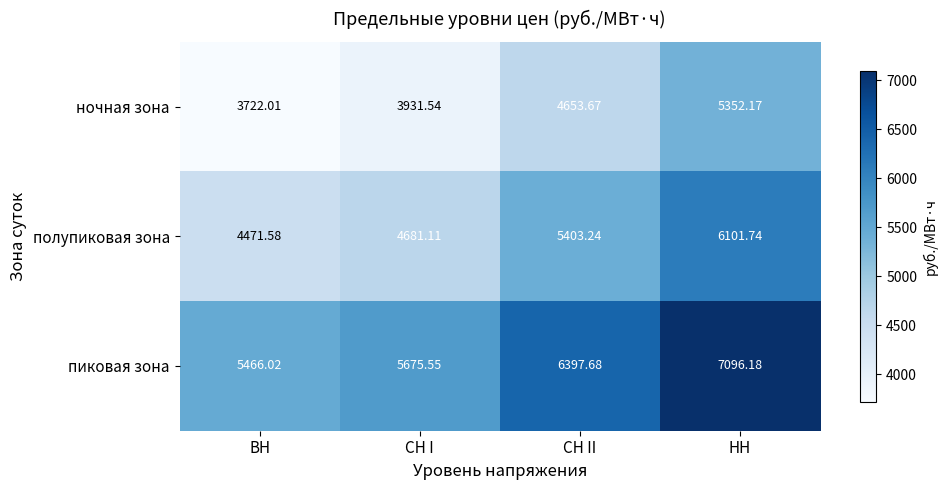

What is the maximum value shown in the chart?

7096.2